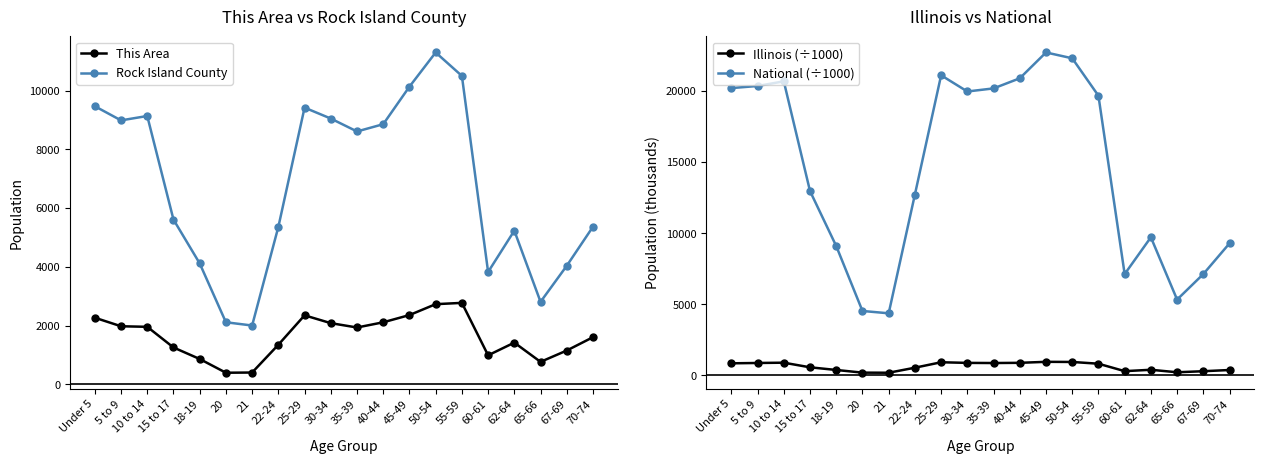

How many data points in National (÷1000) are above 19664?

10